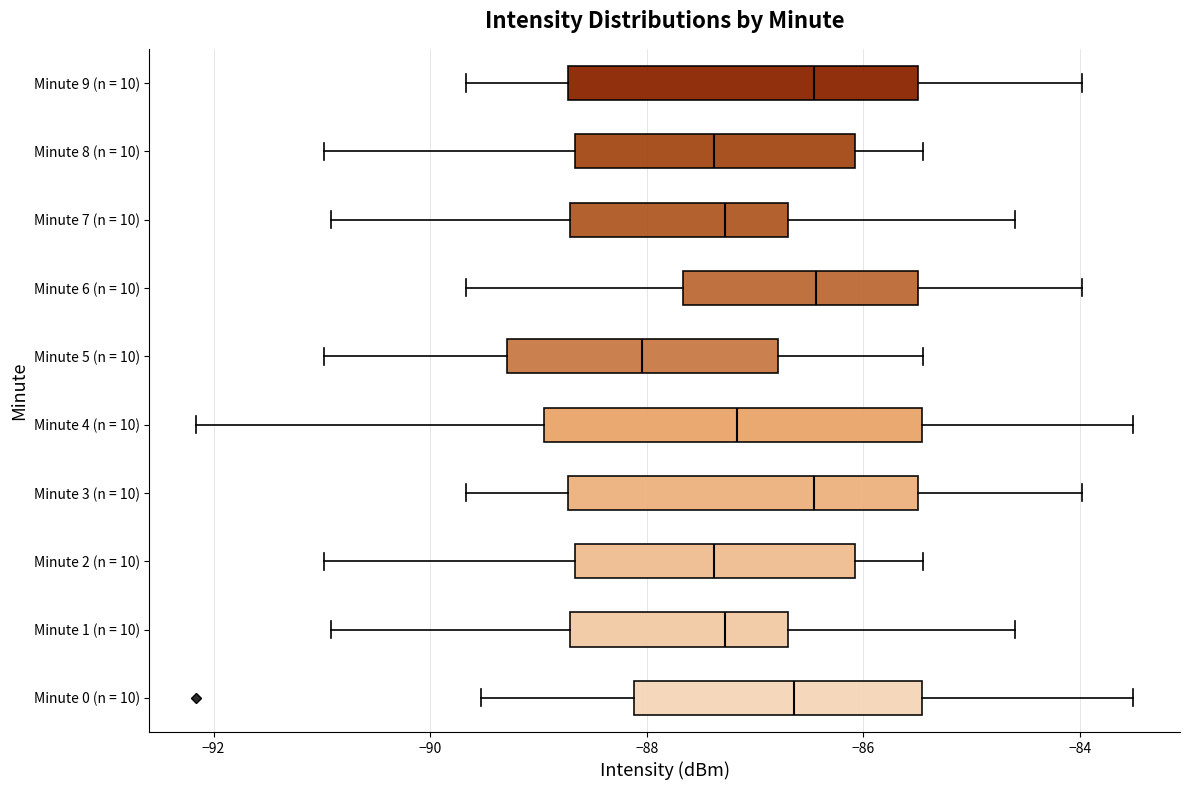

Comparing the boxes themselves (not the whiskers), which one is the widest?

Minute 4 (n = 10)